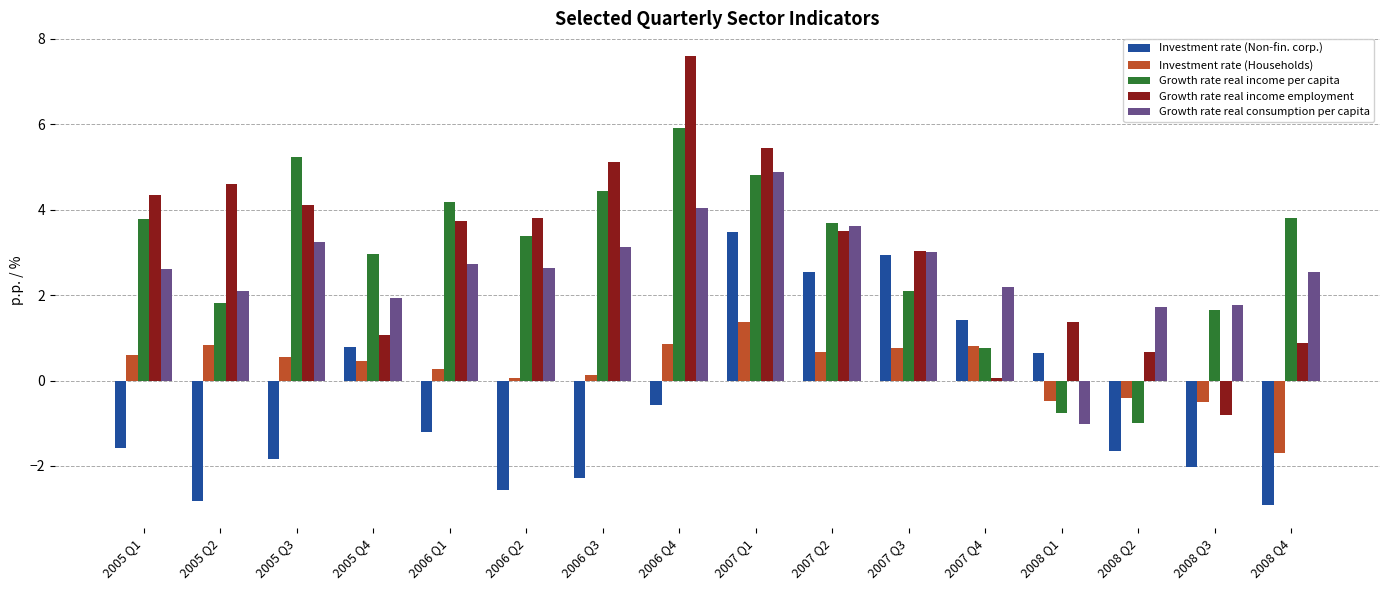

What is the difference between the highest and lowest values at 2007 Q2?

3.0